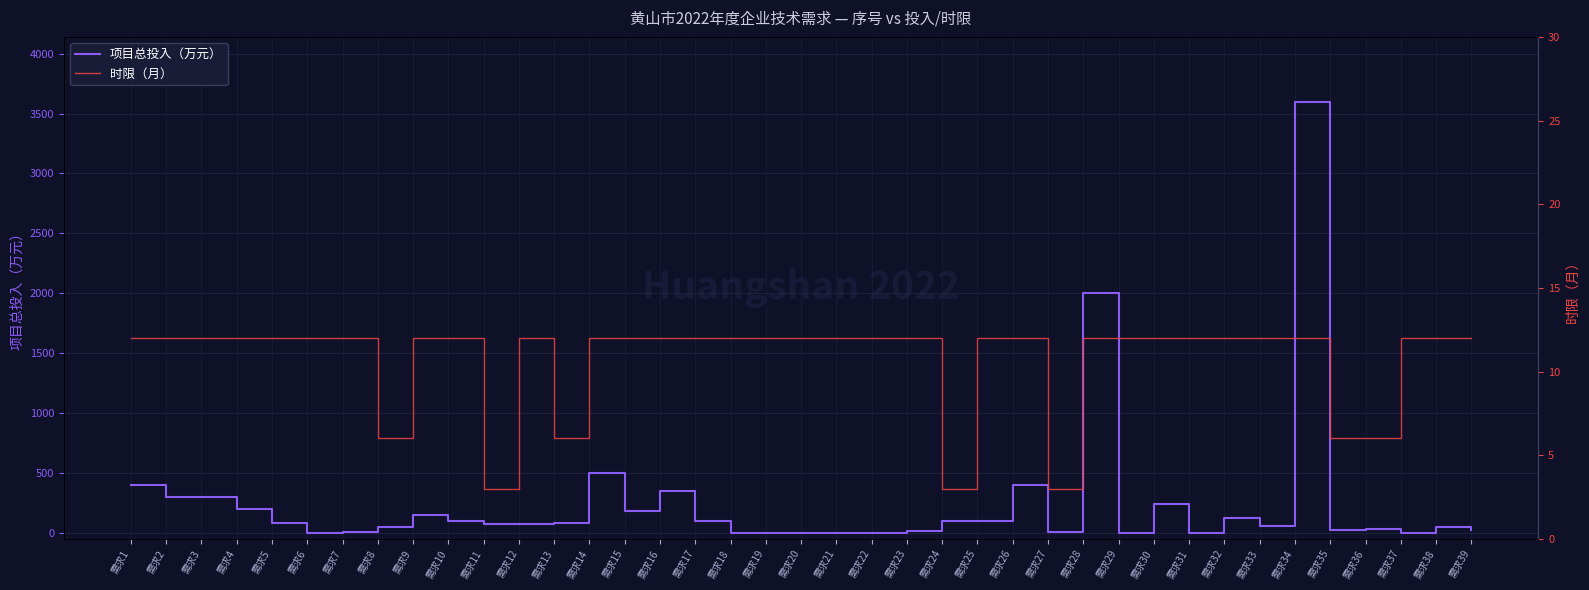

Which category has the lowest value in the 项目总投入（万元） series?

需求6